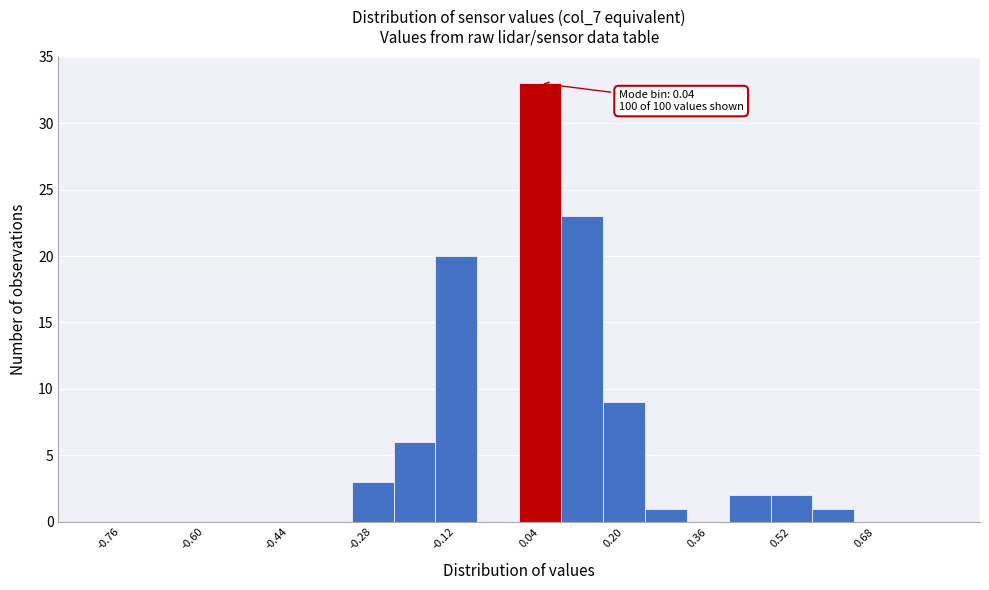

Which range on the x-axis has the tallest bar?

0.00 to 0.08